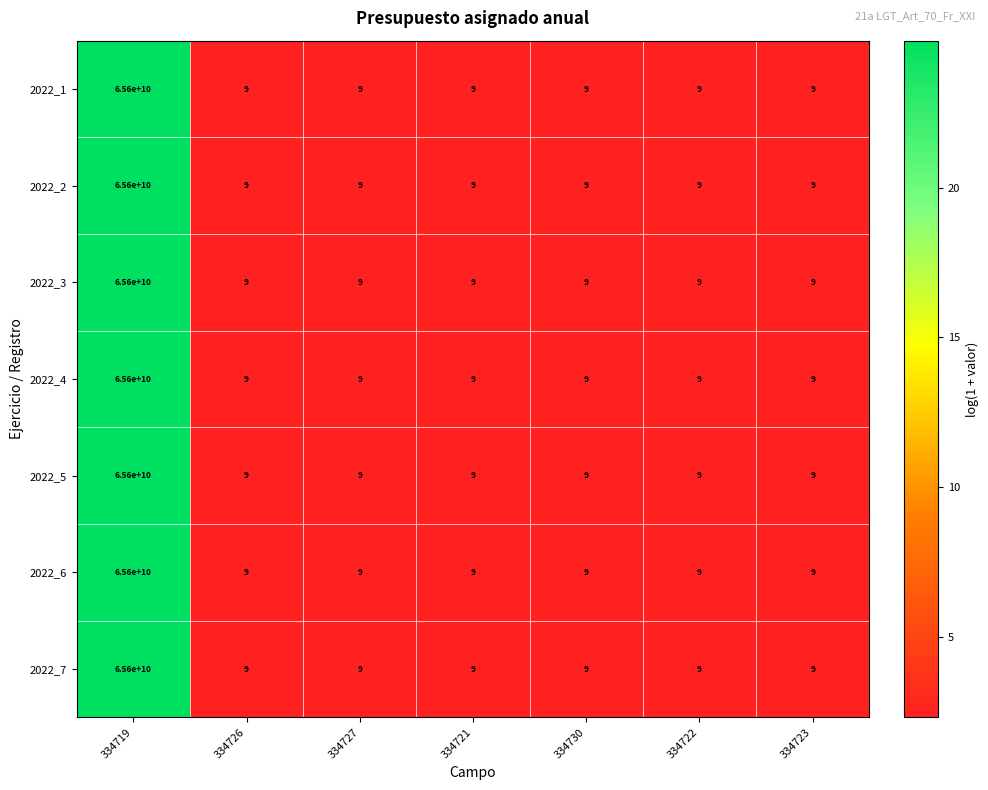

What is the approximate value of 2022_1 at 334727?

9